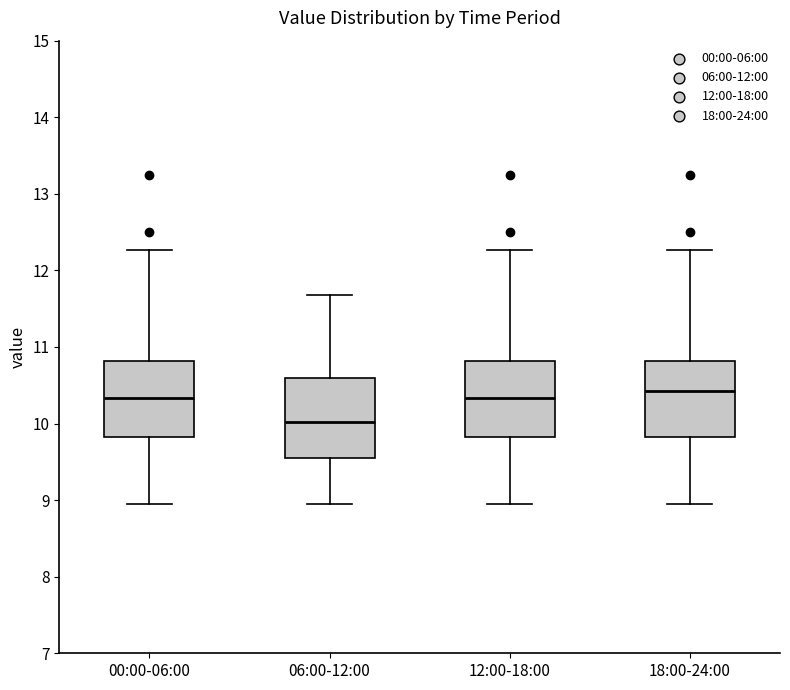

Which box's median line is the lowest?

06:00-12:00